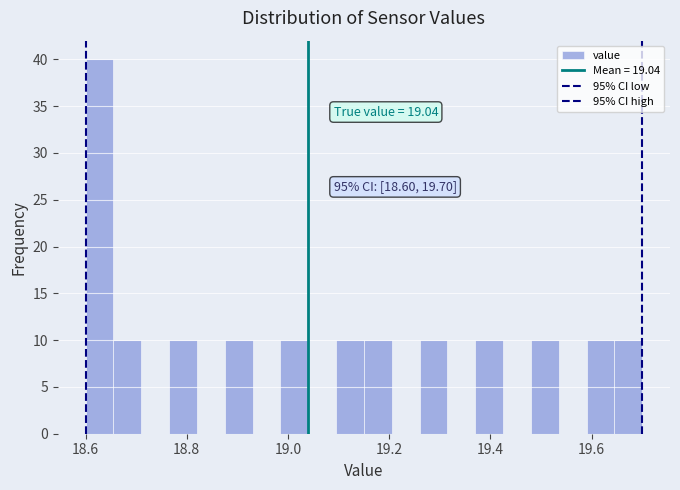

Read against the x-axis, roughly where is the centre of the tallest bar?

18.62